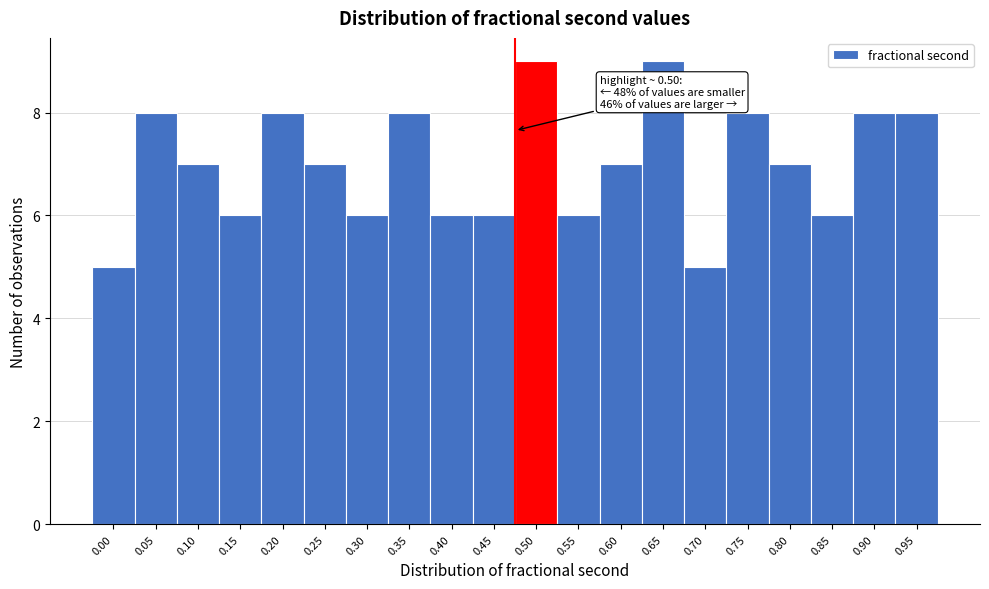

Reading left to right, transcribe all the data shown in this chart.

5	8	7	6	8	7	6	8	6	6	9	6	7	9	5	8	7	6	8	8